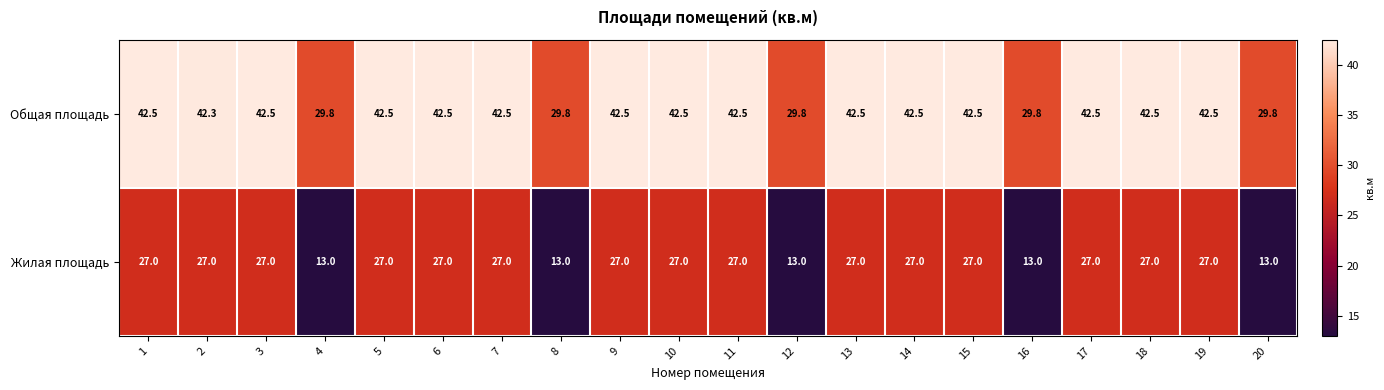

What is the minimum value shown in the chart?

13.0